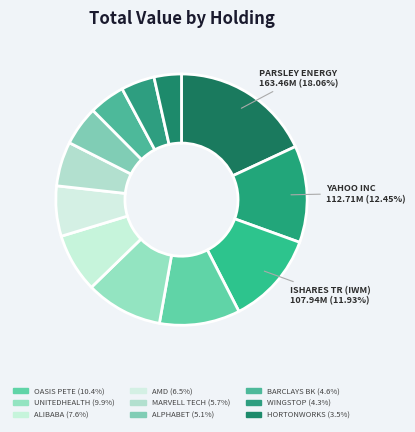

To the nearest percent, what is the difference between the largest and smallest slice percentages?

15%